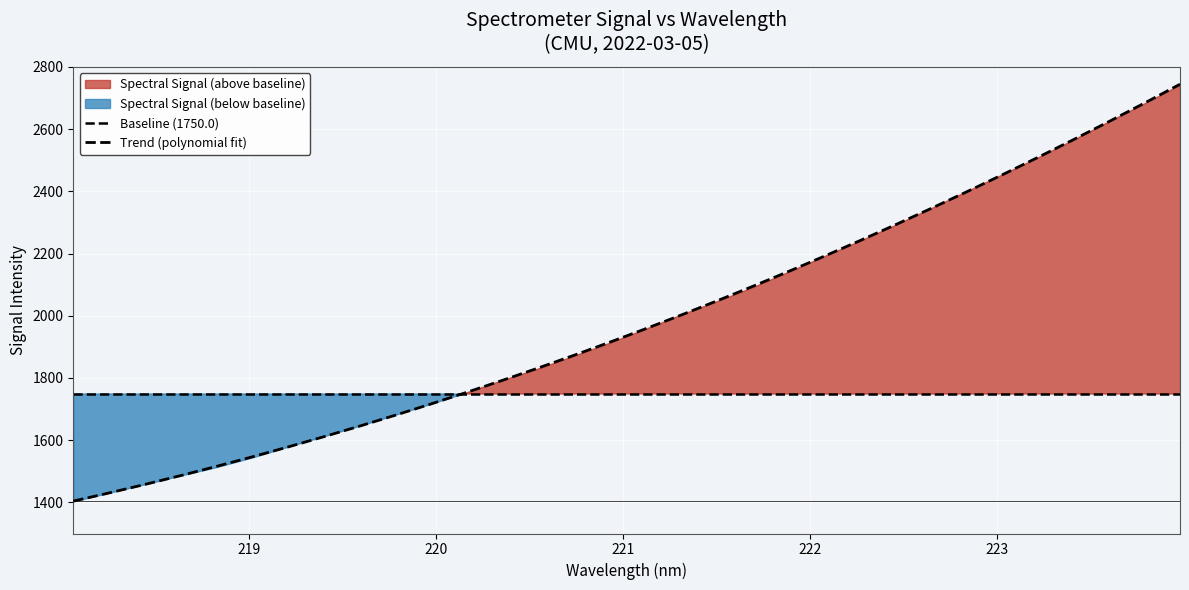

After their last crossing, which series has the higher values: Baseline (1750.0) or Trend (polynomial fit)?

Trend (polynomial fit)